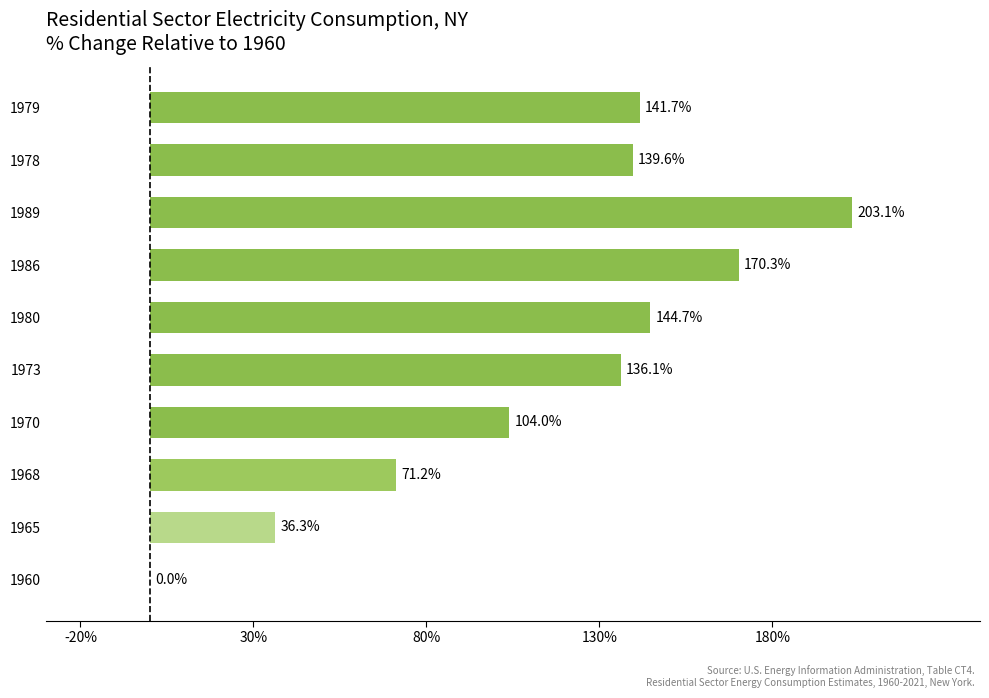

What is the ratio of the value at 1965 to the value at 1968?

0.5